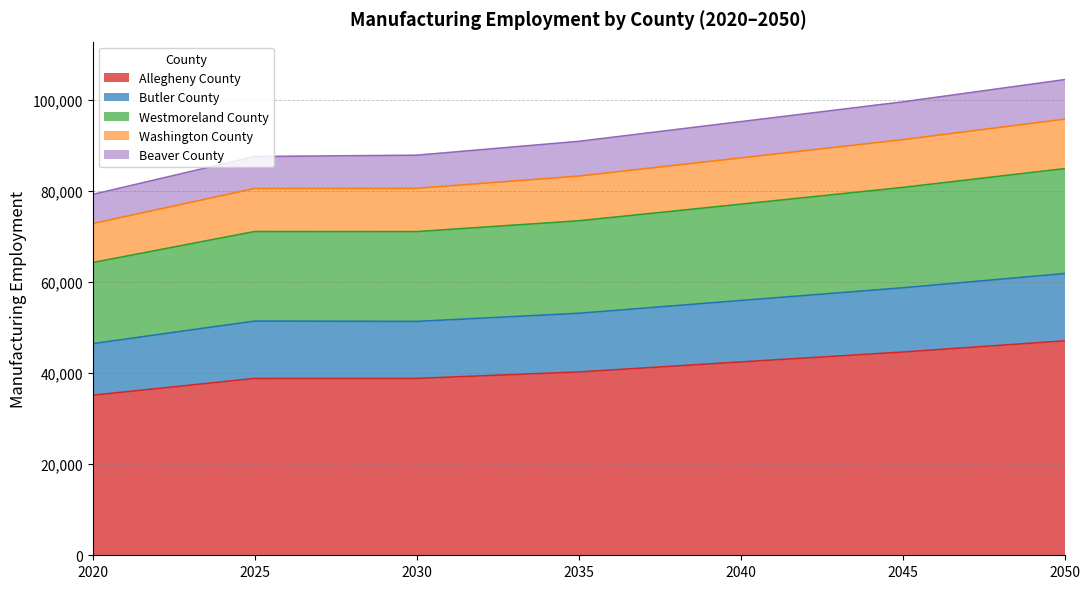

Between 2045 and 2025, which is larger?

2045